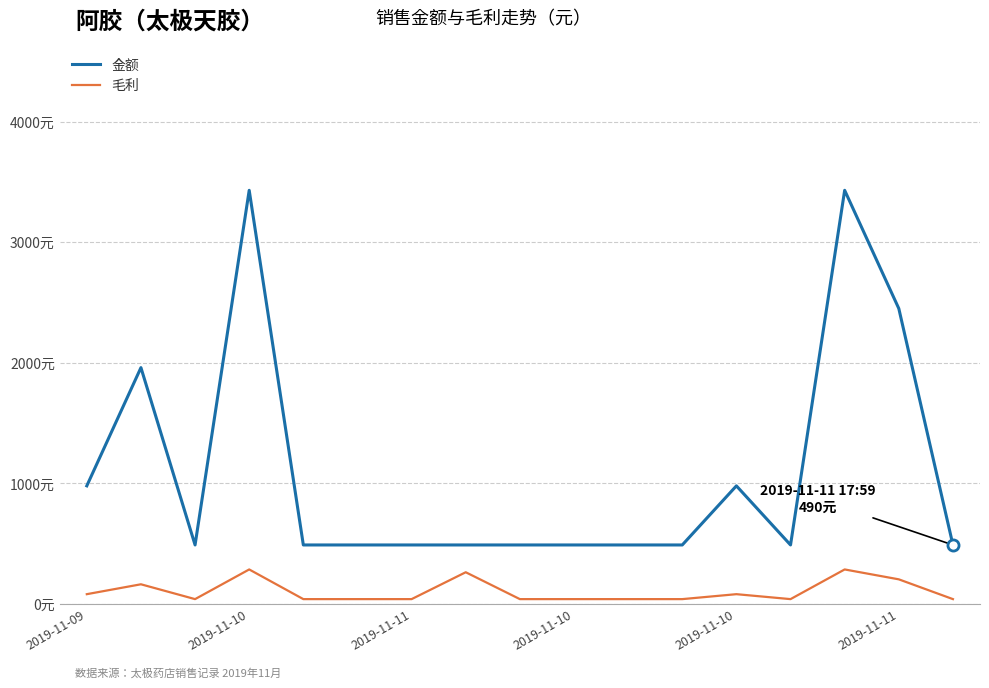

What are all the series names shown in the legend?

金额, 毛利